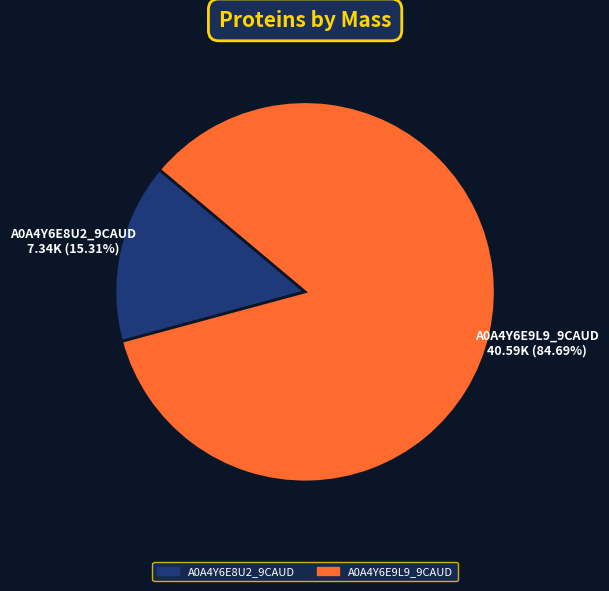

What is the smallest slice in the pie chart?

A0A4Y6E8U2_9CAUD